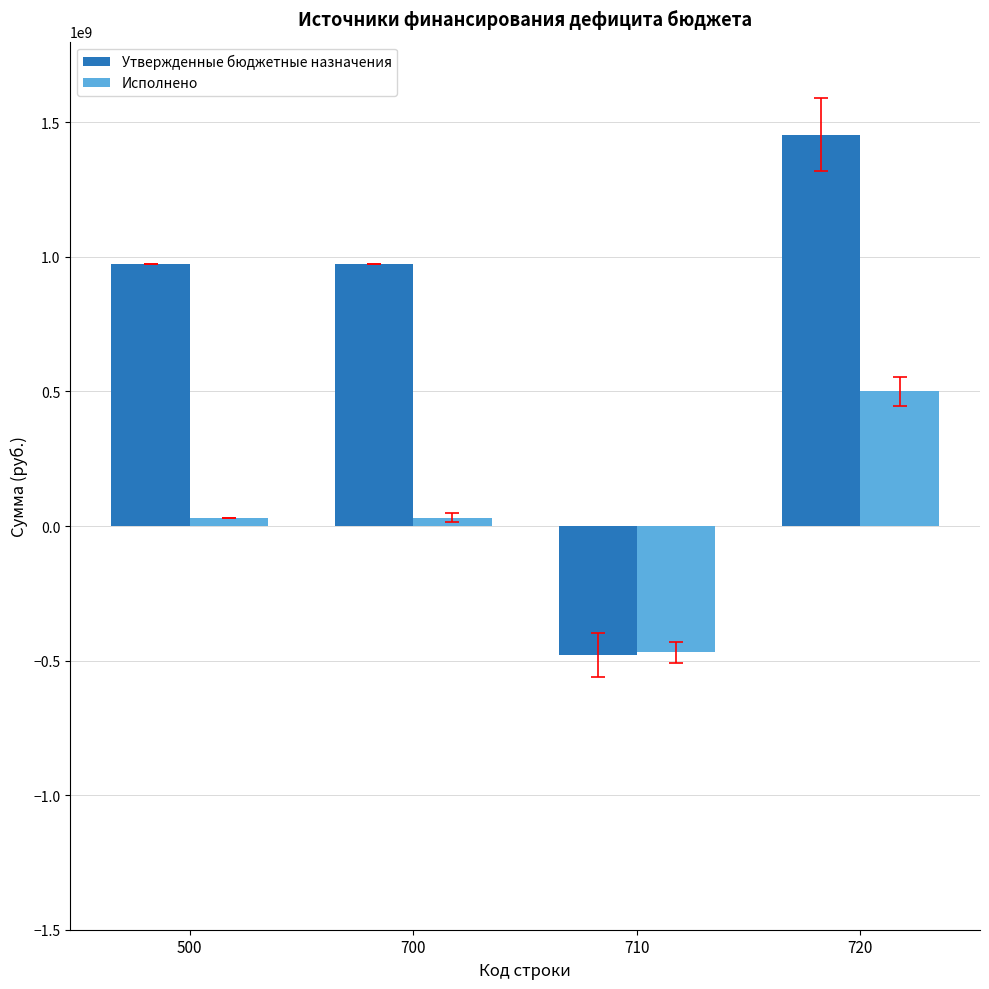

Which category has the lowest value across all series?

710